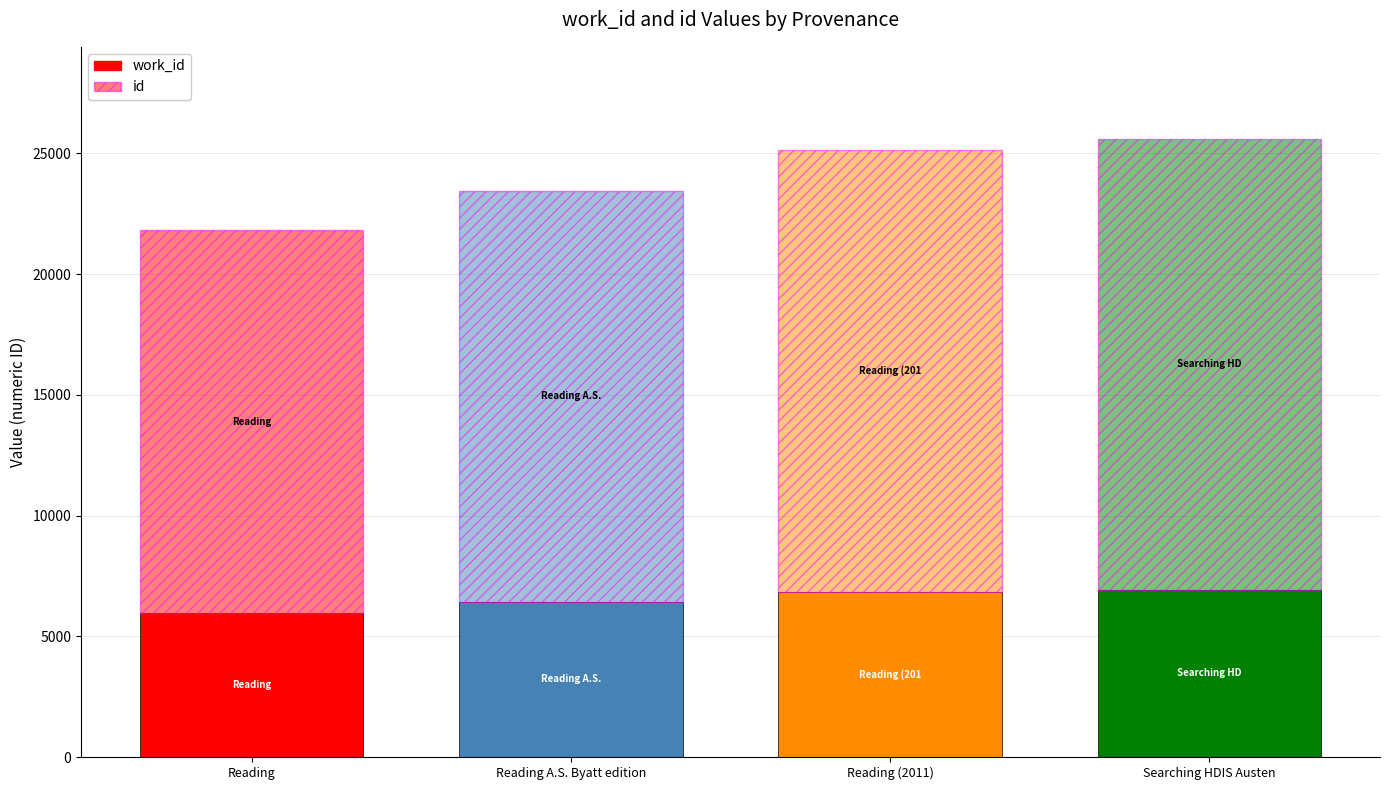

Count the number of categories in the chart.

4